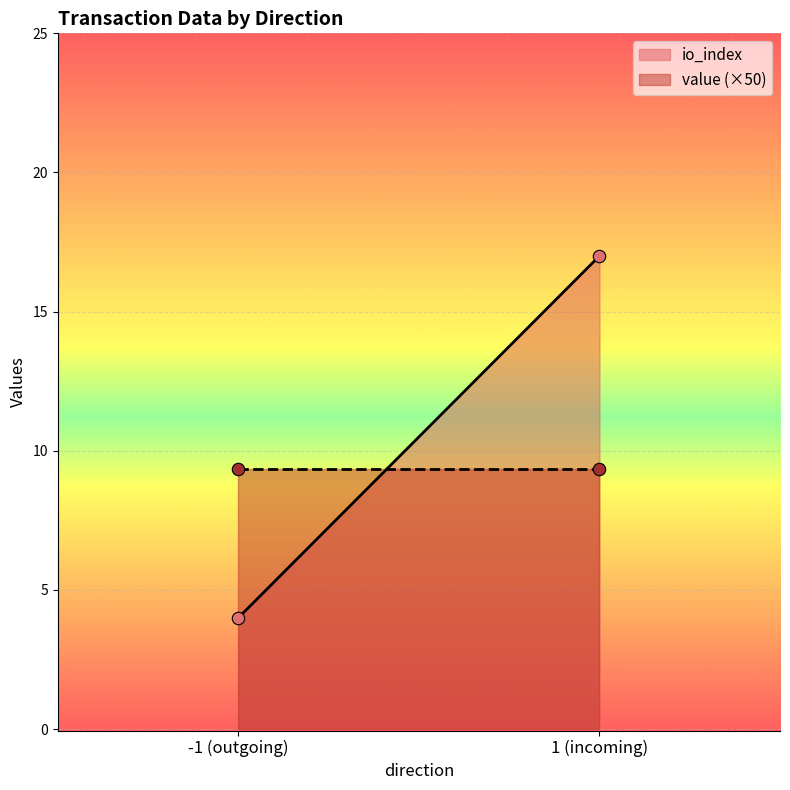

Which series has the largest total across all categories?

io_index